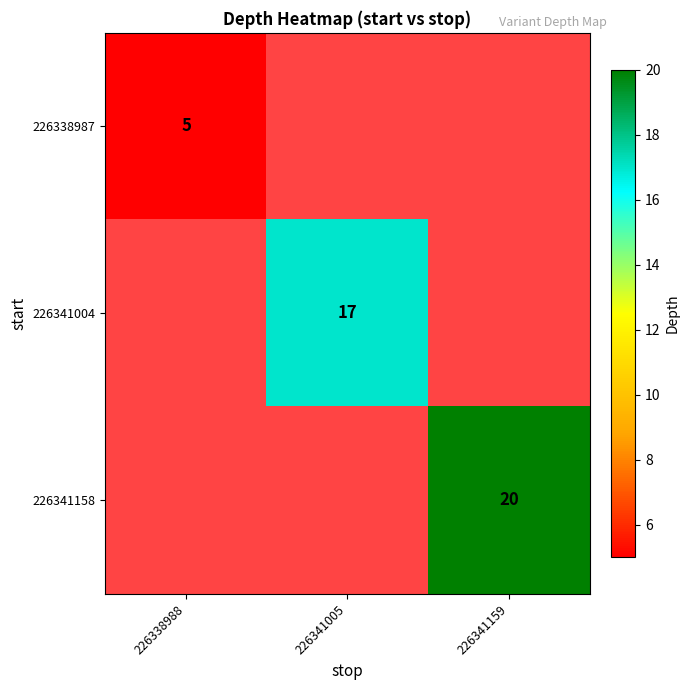

The 226341158 series shows 33 at 226341159. True or false?

False